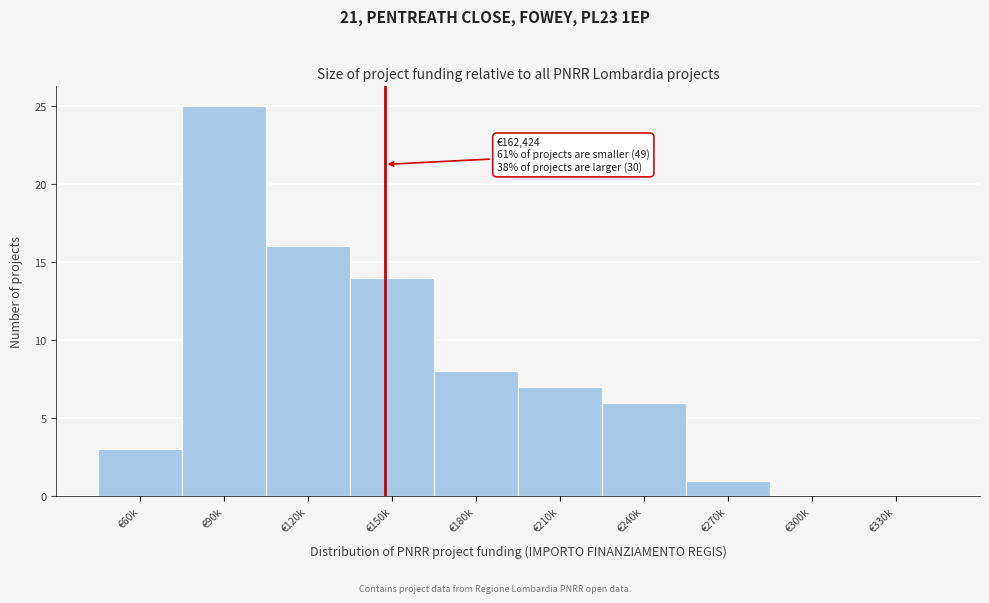

Reading right to left, list all the values displayed in this chart.

€330k=0	€300k=0	€270k=1	€240k=6	€210k=7	€180k=8	€150k=14	€120k=16	€90k=25	€60k=3